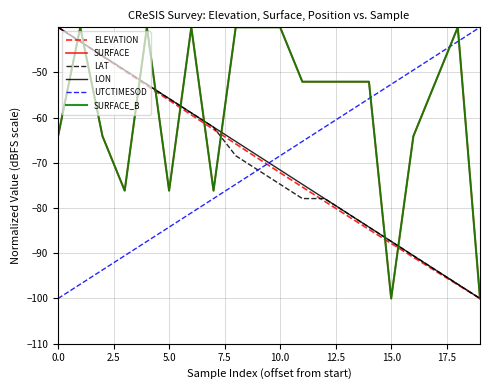

Is this an area chart (filled region under the line)?

No